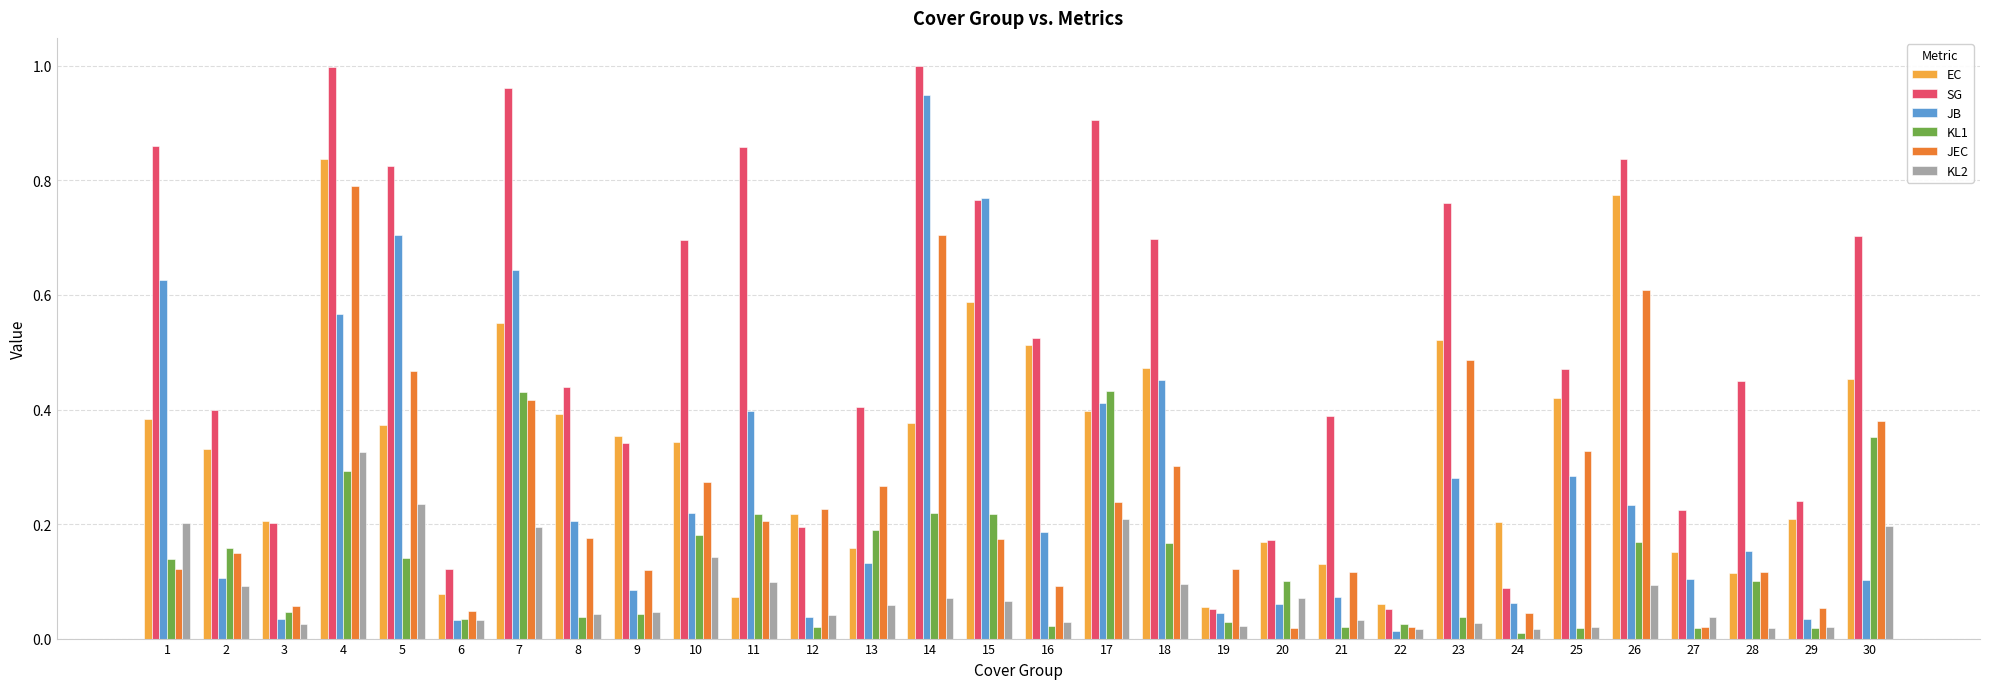

Between 1 and 10, which series saw the biggest shift?

JB